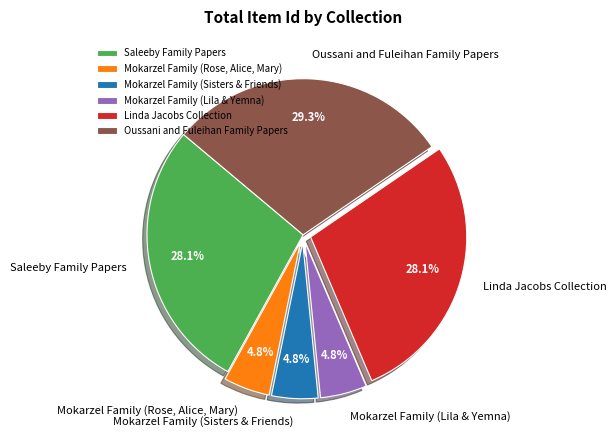

The Mokarzel Family (Rose, Alice, Mary) slice represents 5% of the pie. True or false?

True